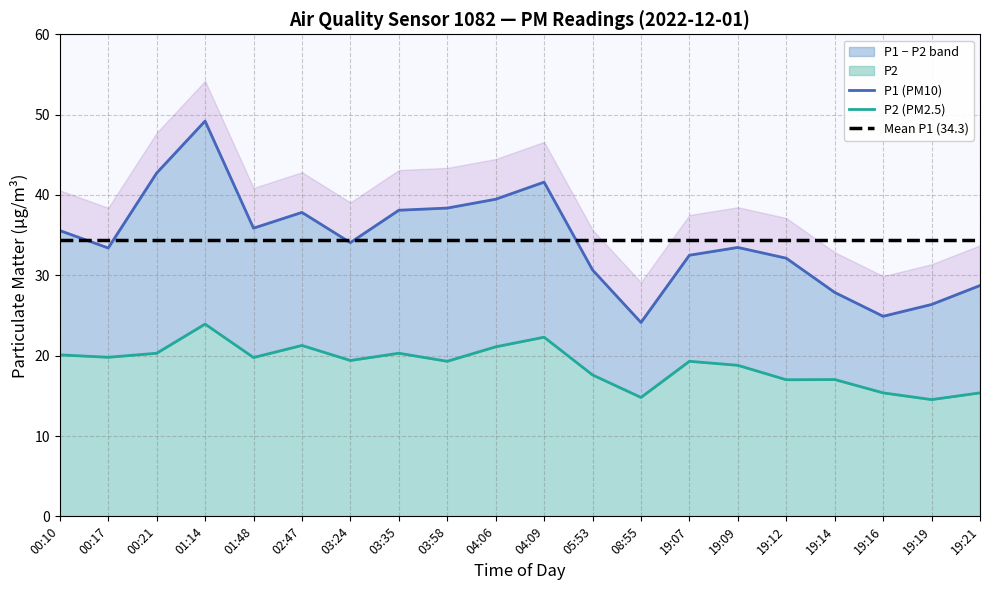

The Mean P1 (34.3) series shows 34.3 at 19:07. True or false?

True